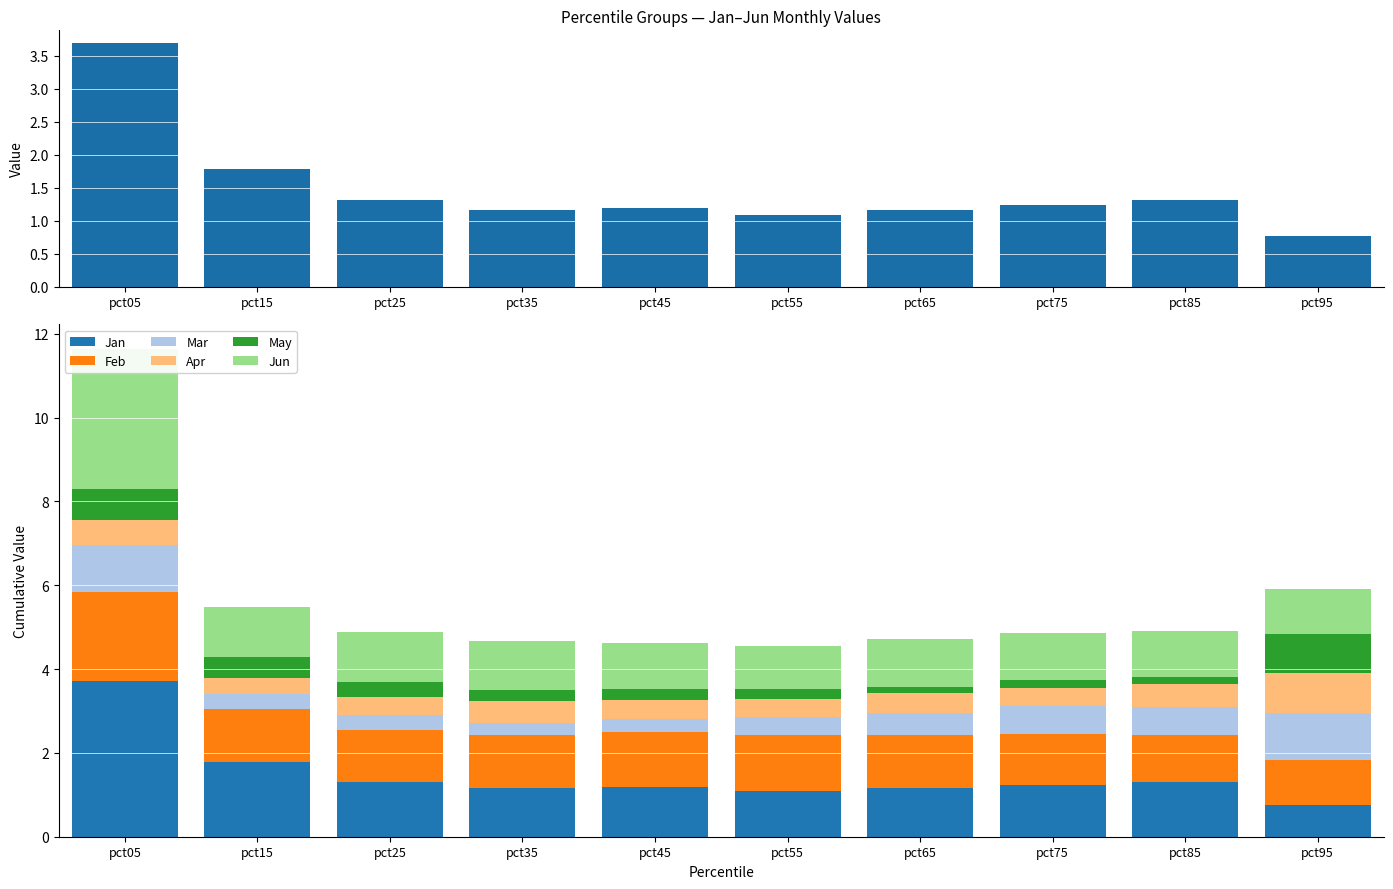

The value of Jun at pct05 is 3.4. True or false?

True